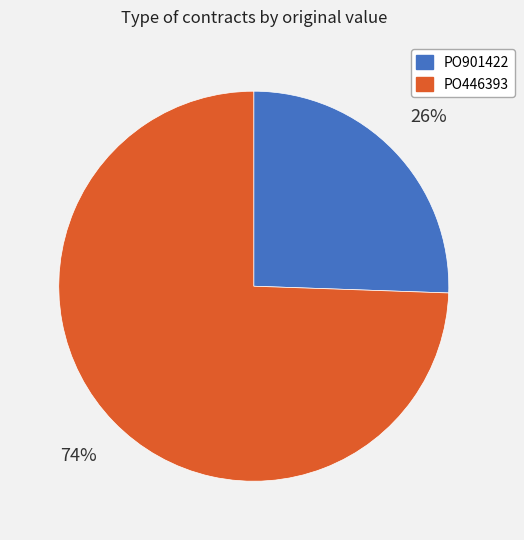

To the nearest percent, what is the combined percentage of PO901422 and PO446393?

100%